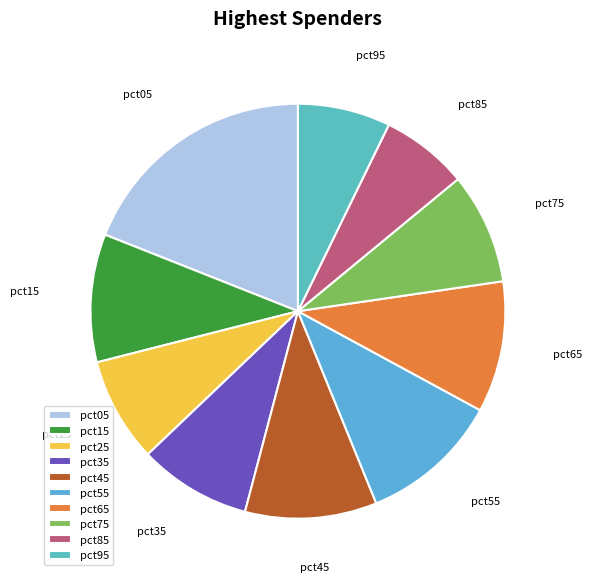

Approximately how many times larger is the value at pct55 compared to pct45?

1.1